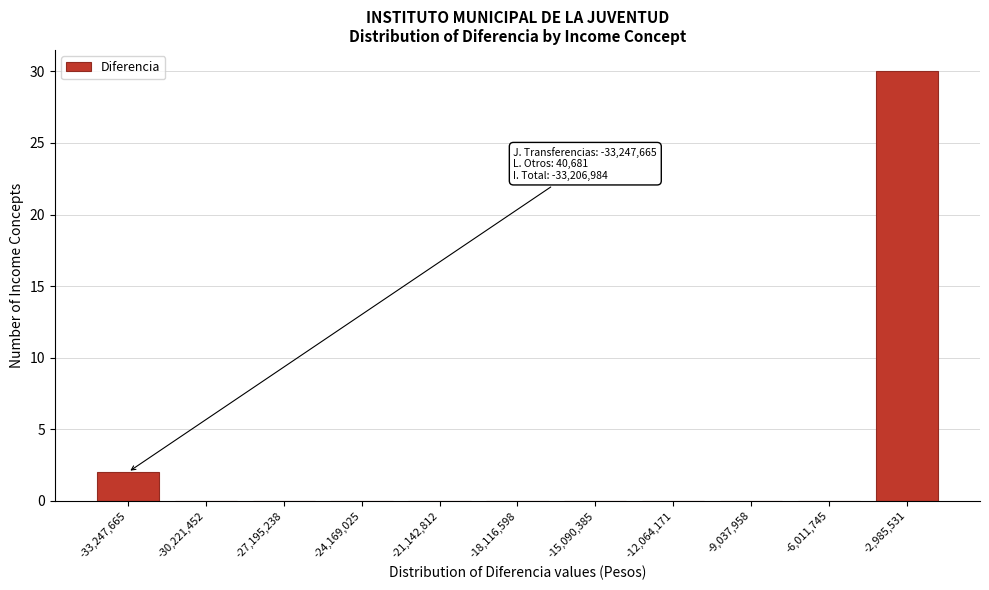

Reading left to right, list all the values displayed in this chart.

-33,247,665=2	-30,221,452=0	-27,195,238=0	-24,169,025=0	-21,142,812=0	-18,116,598=0	-15,090,385=0	-12,064,171=0	-9,037,958=0	-6,011,745=0	-2,985,531=30